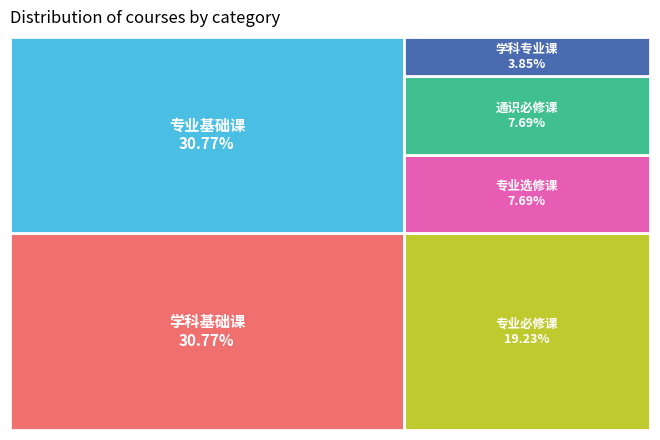

What is the change in value from 专业基础课 to 专业必修课?

-3